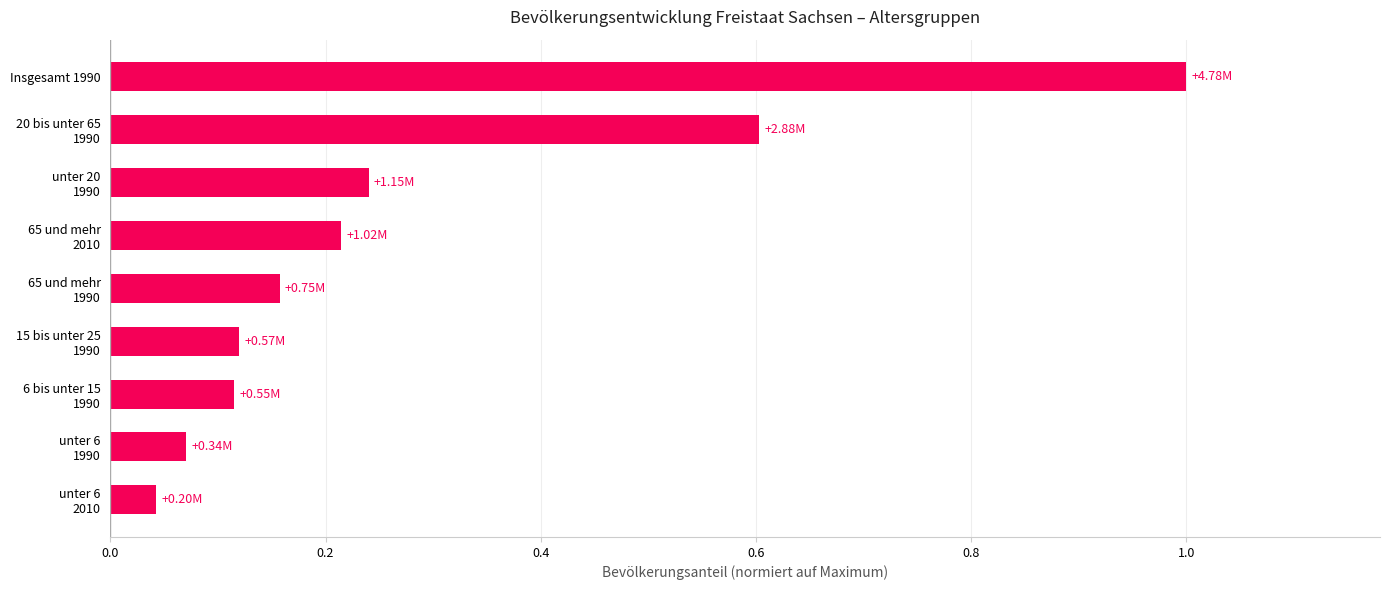

What is the average value?

0.3